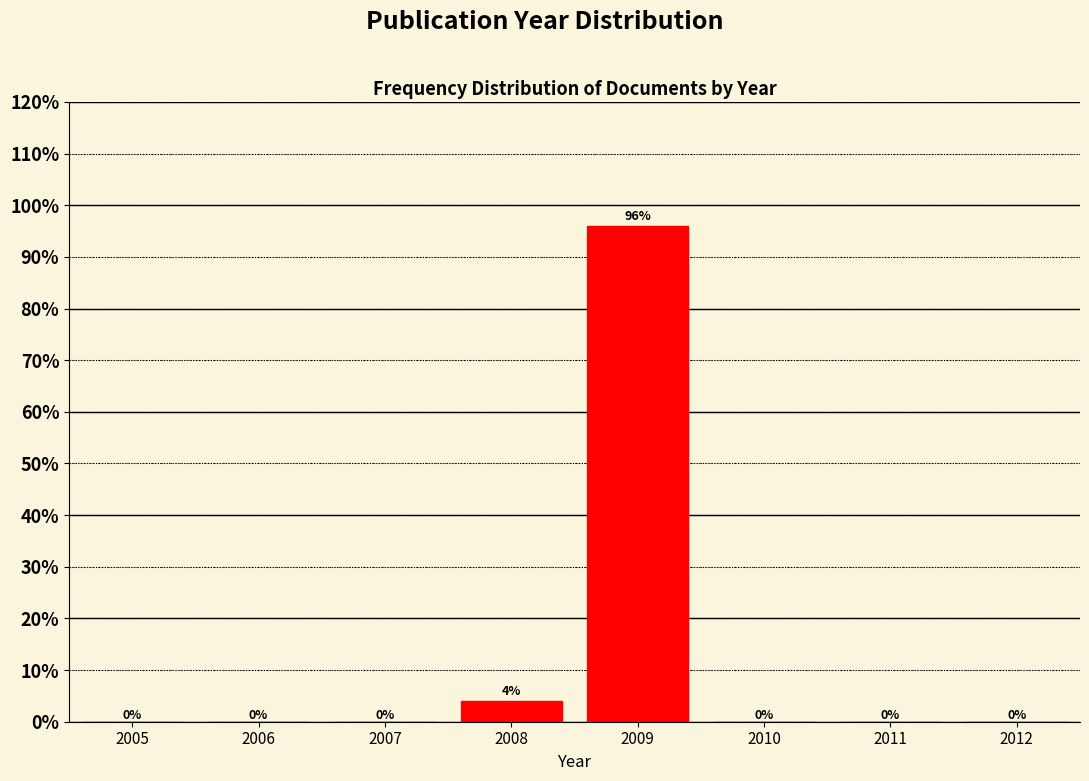

Reading right to left, transcribe all the data shown in this chart.

2012=0	2011=0	2010=0	2009=96	2008=4	2007=0	2006=0	2005=0